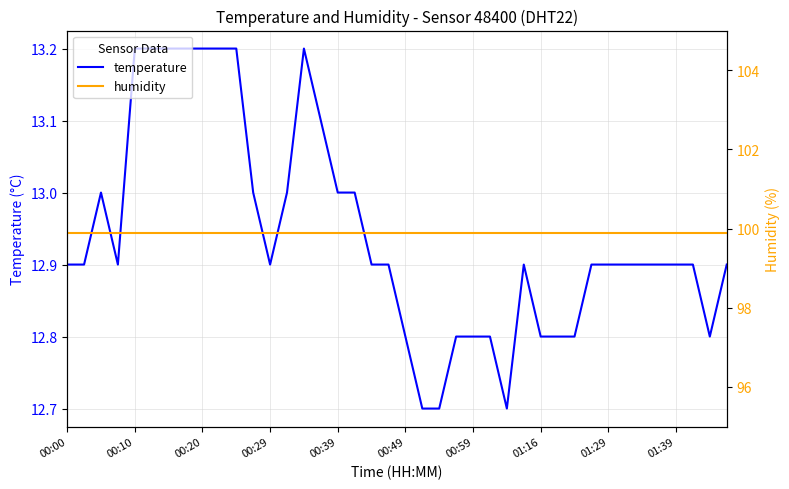

What is the maximum value for temperature?

13.2